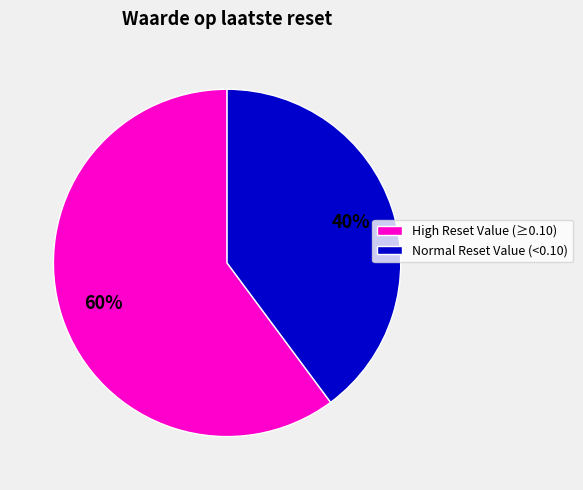

Count the number of slices in the pie.

2